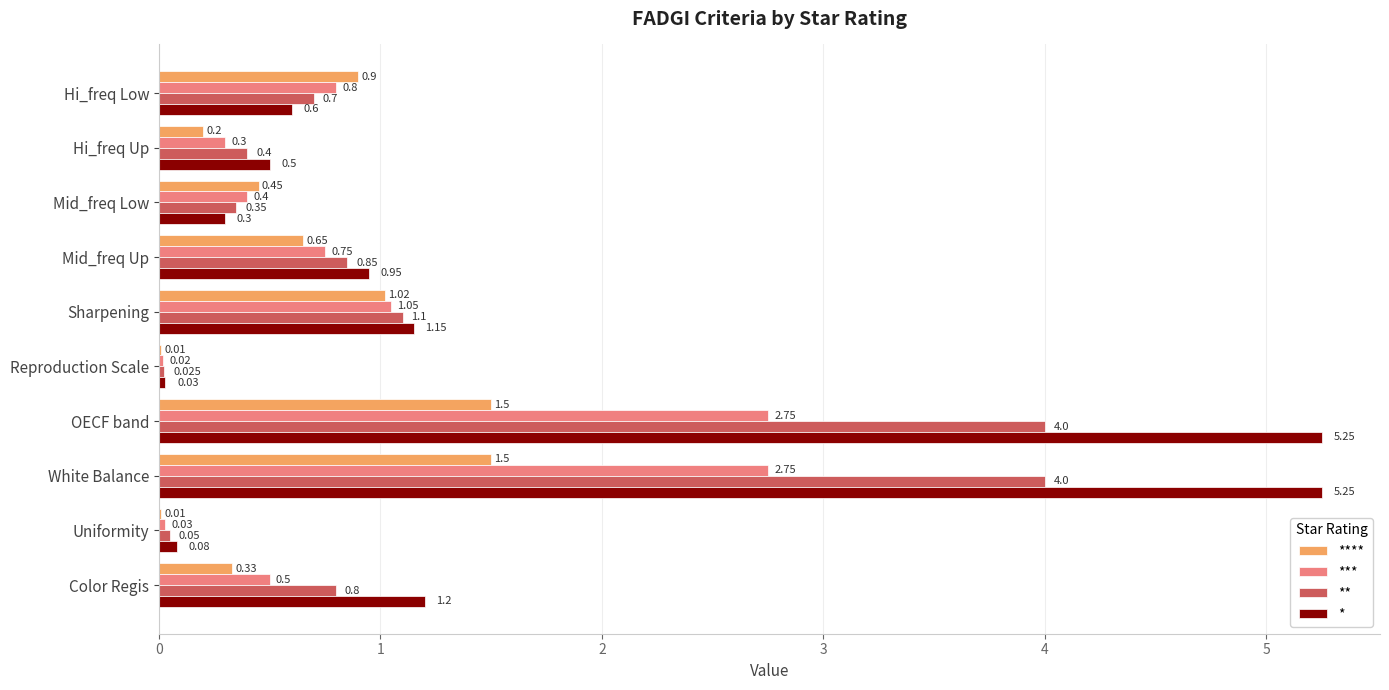

Which series has the largest total across all categories?

*